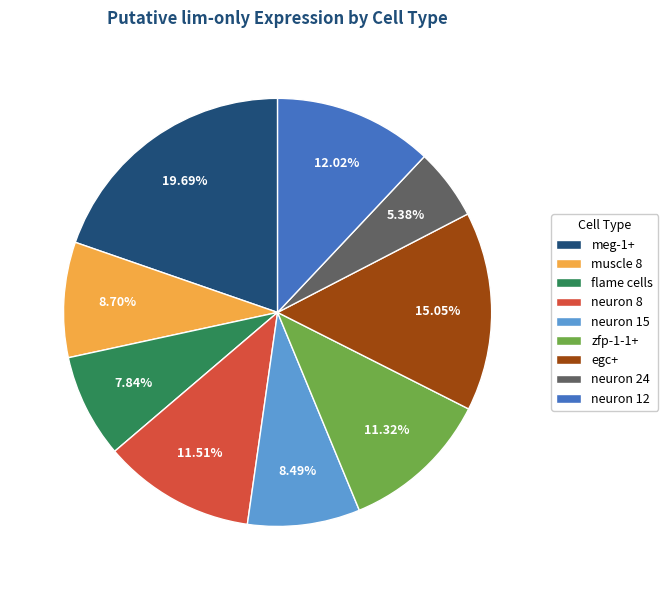

To the nearest percent, what is the difference between the neuron 8 and neuron 12 slice percentages?

1%